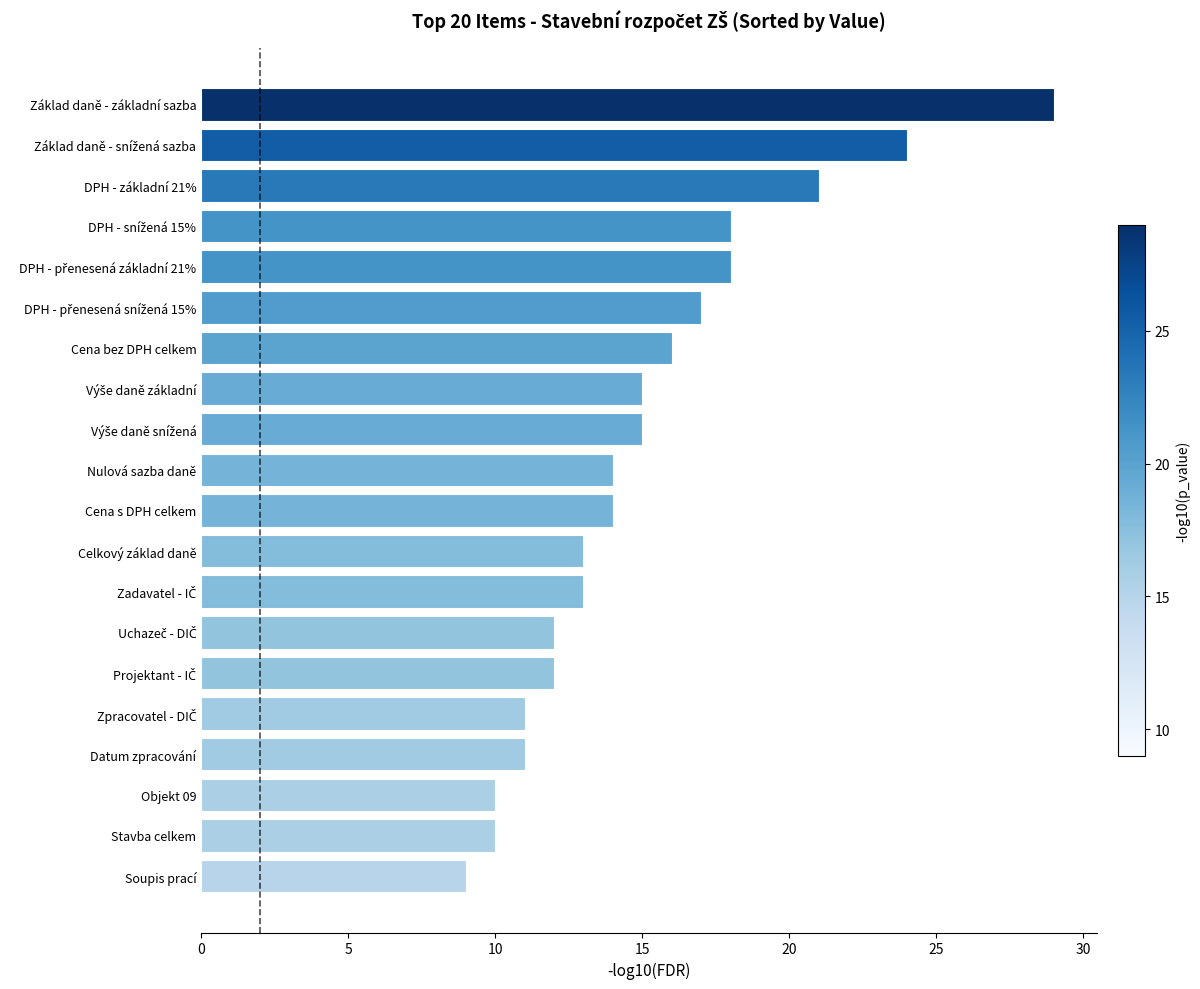

What is the difference between the maximum and second lowest values?

19